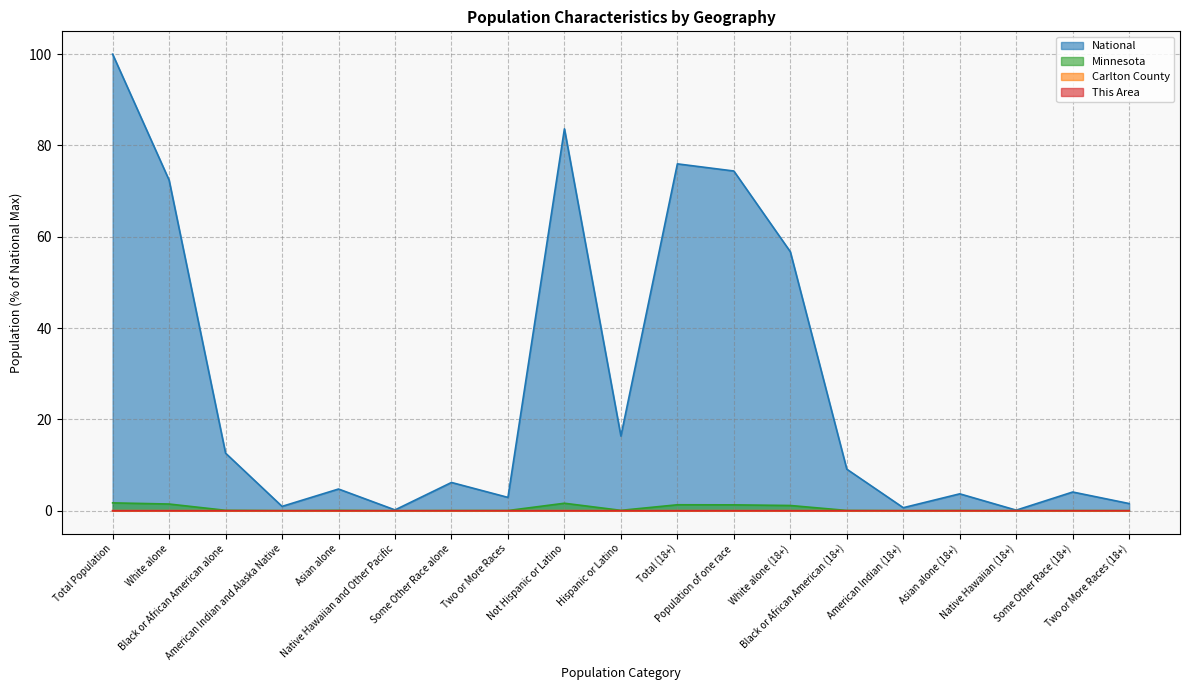

Does the chart display data point markers on the line(s)?

No